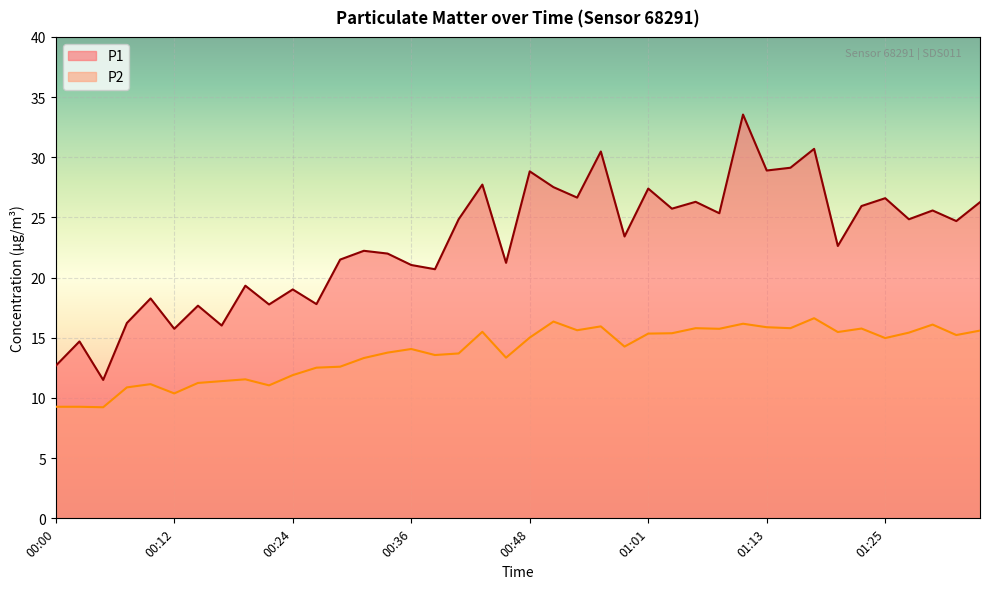

Reading left to right, list all the values displayed in this chart.

P1: 12.7	14.7	11.5	16.2	18.3	15.8	17.7	16.0	19.3	17.8	19.0	17.8	21.5	22.2	22.0	21.1	20.7	24.9	27.7	21.2	28.8	27.5	26.6	30.5	23.4	27.4	25.7	26.3	25.4	33.5	28.9	29.1	30.7	22.6	25.9	26.6	24.9	25.6	24.7	26.3
P2: 9.3	9.3	9.2	10.9	11.2	10.4	11.2	11.4	11.6	11.1	11.9	12.5	12.6	13.3	13.8	14.1	13.6	13.7	15.5	13.3	15.0	16.4	15.6	15.9	14.3	15.3	15.4	15.8	15.8	16.2	15.9	15.8	16.6	15.5	15.8	15.0	15.4	16.1	15.2	15.6